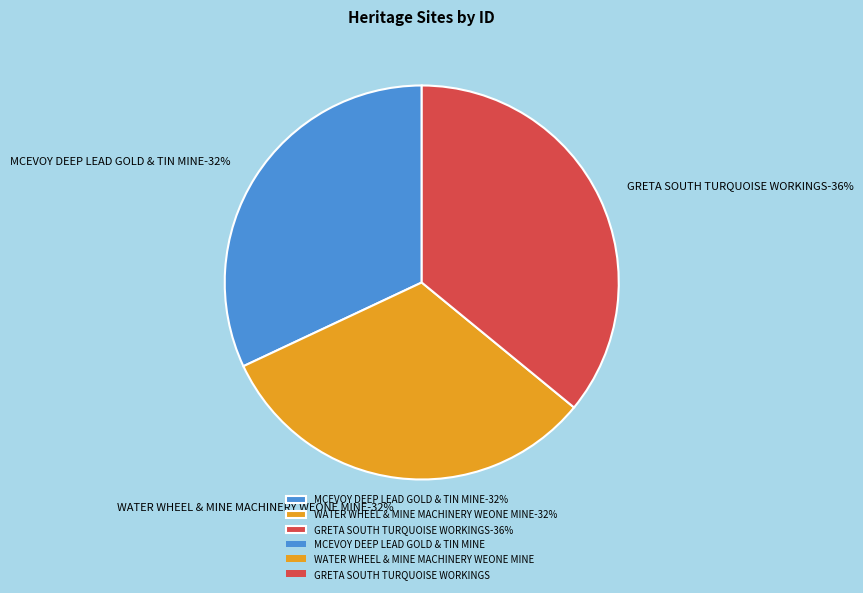

To the nearest percent, what percentage of the pie is WATER WHEEL & MINE MACHINERY WEONE MINE?

32%